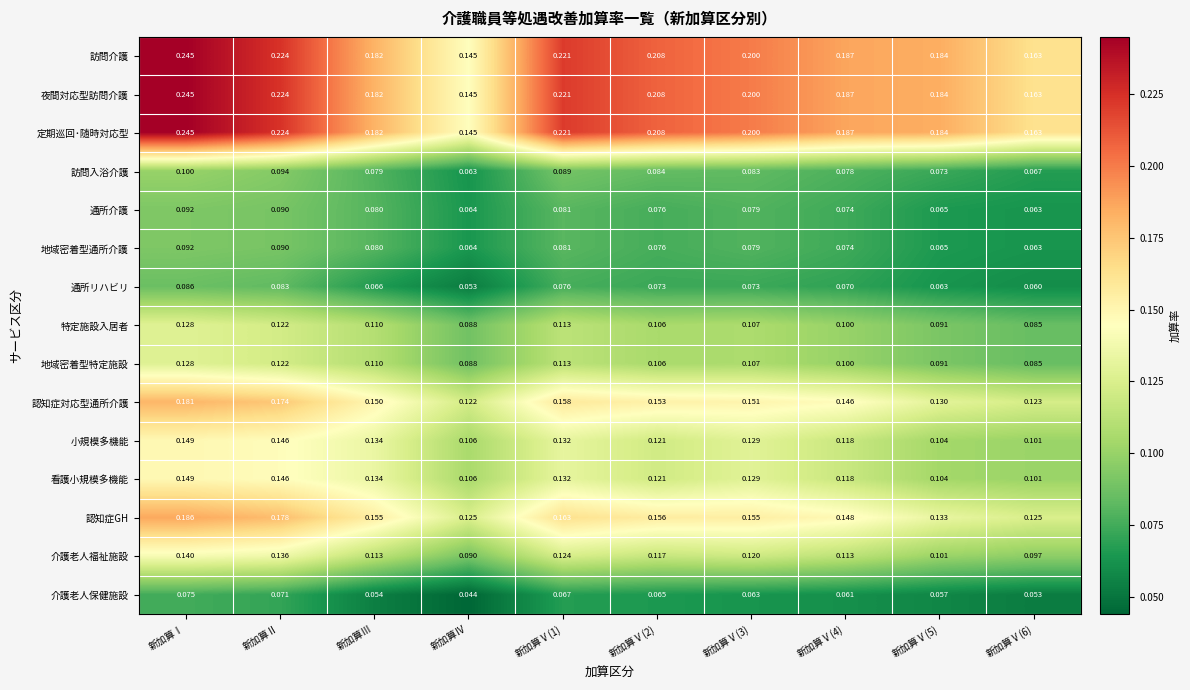

At which category is the sum across all series the highest?

新加算Ⅰ